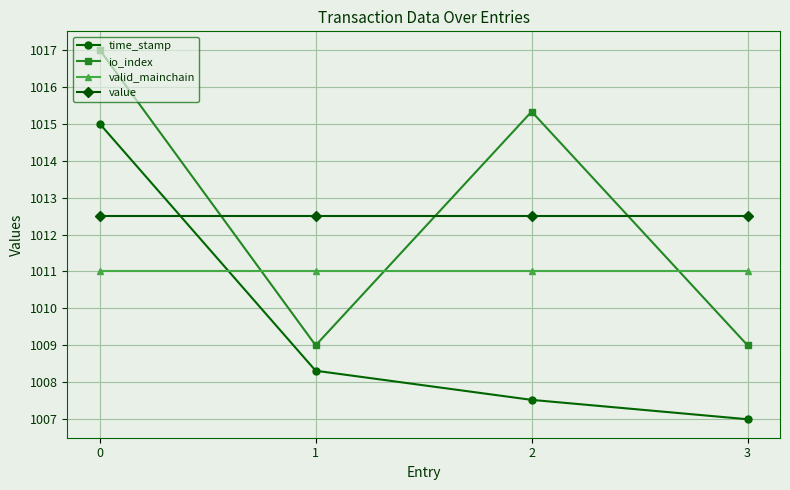

Does the chart have visible grid lines?

Yes